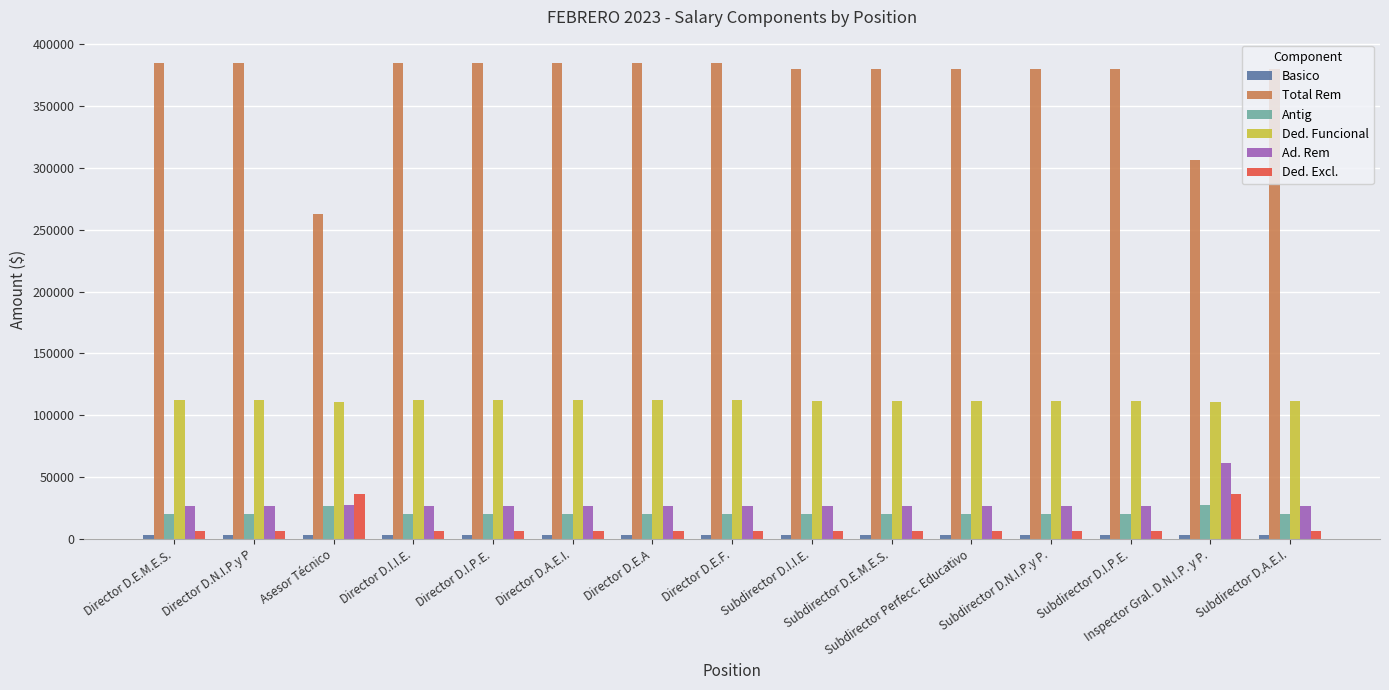

What is the maximum value shown in the chart?

384398.3